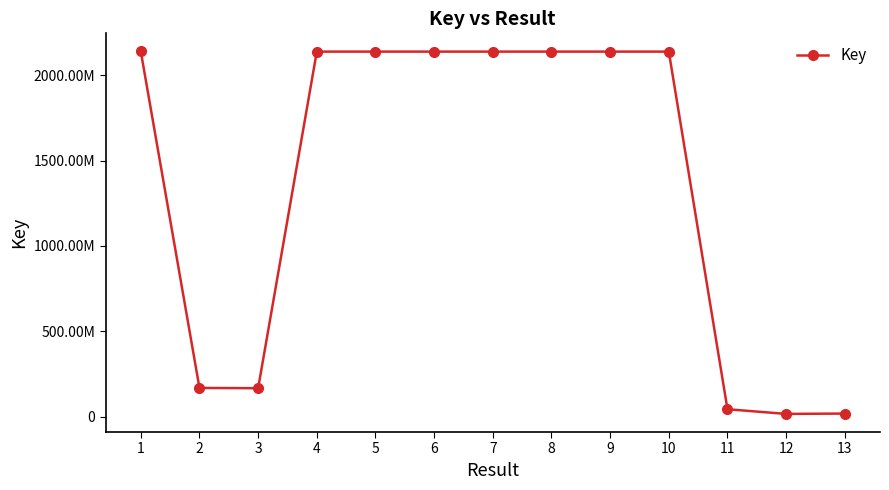

At which category does the chart reach its minimum across all series?

12